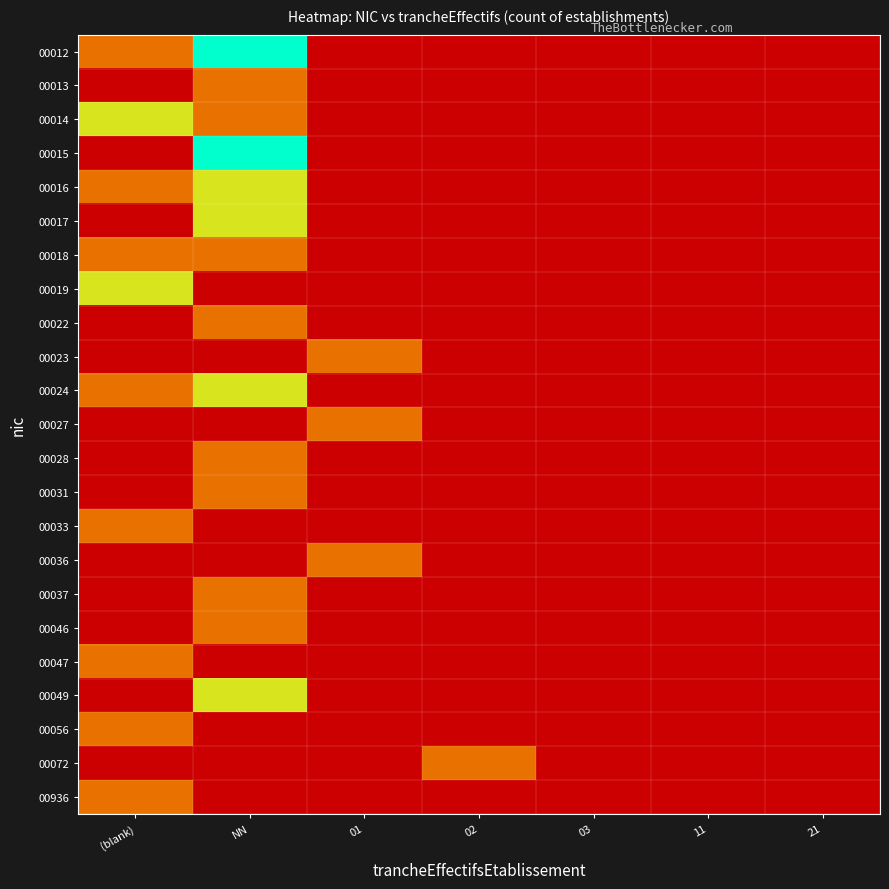

At which category is the sum across all series the highest?

NN